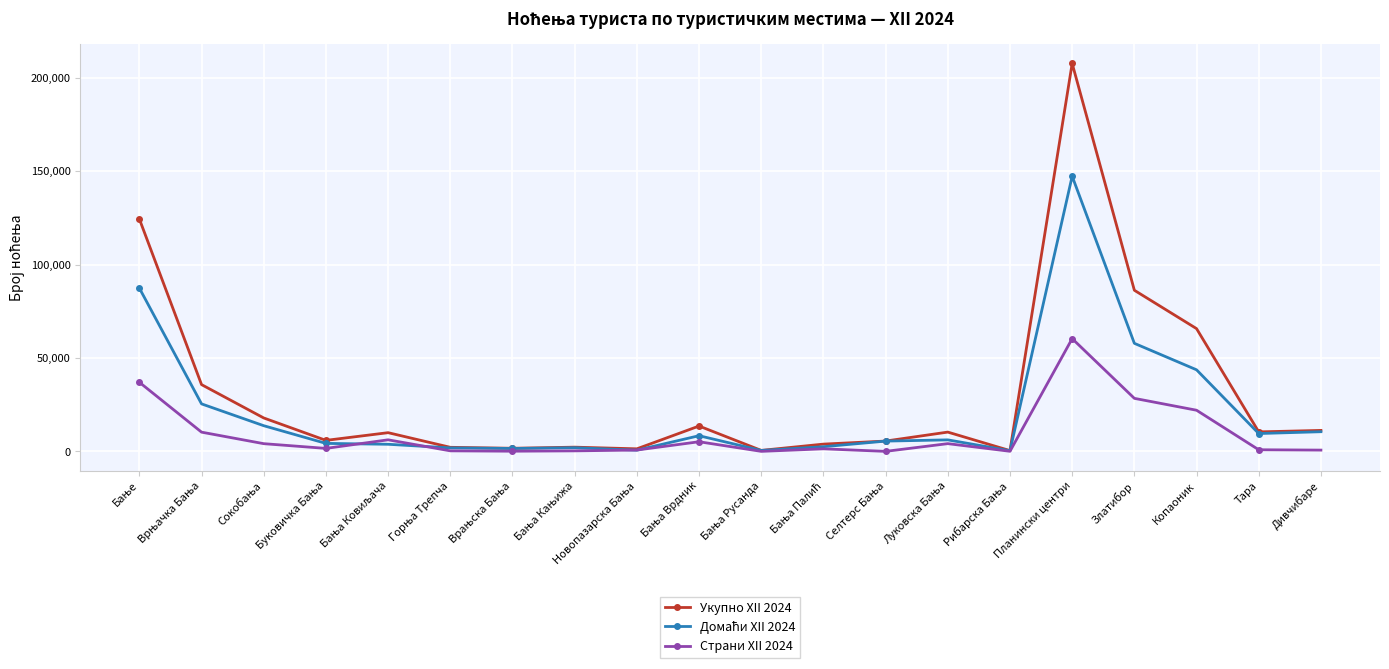

At which category is the sum across all series the highest?

Планински центри